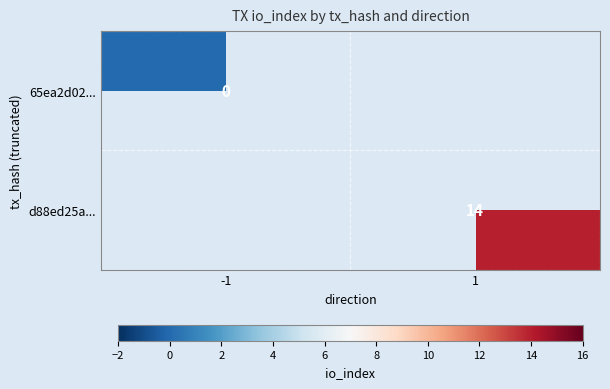

True or false: d88ed25a... has a value of 14 at 1.

True